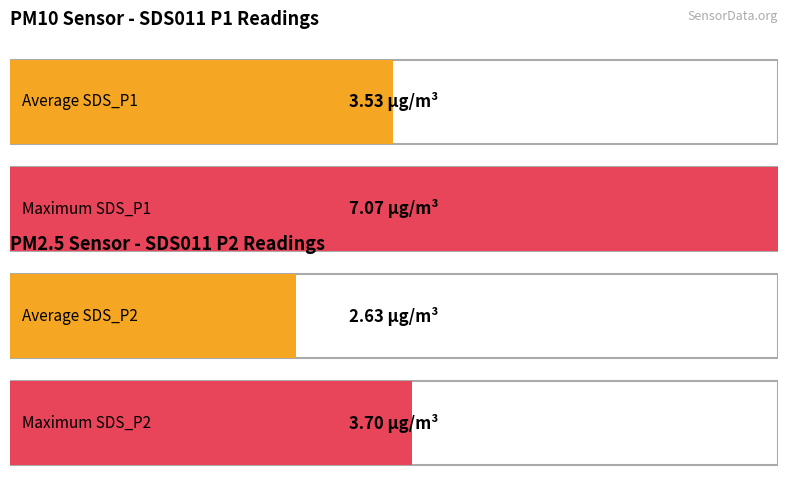

True or false: SDS_P2 has a value of 2.6 at 00:08.

True